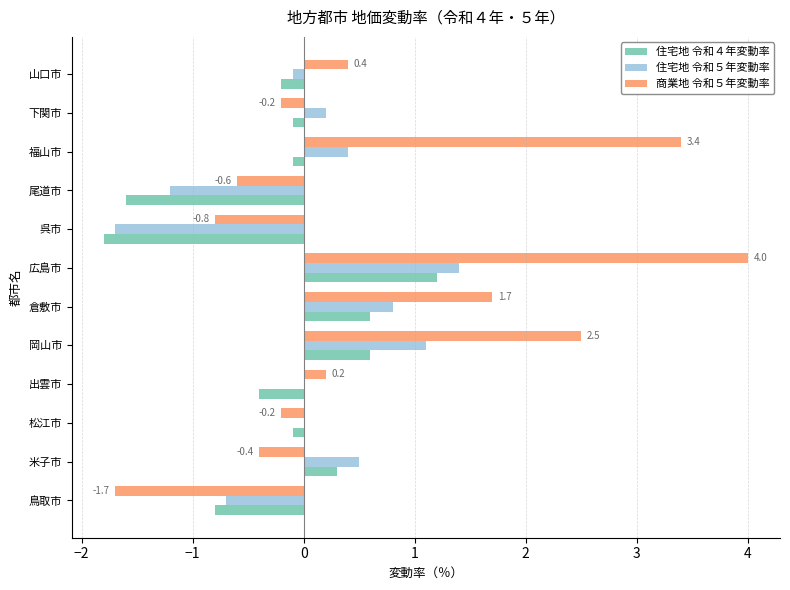

Which series has the largest total across all categories?

商業地 令和５年変動率